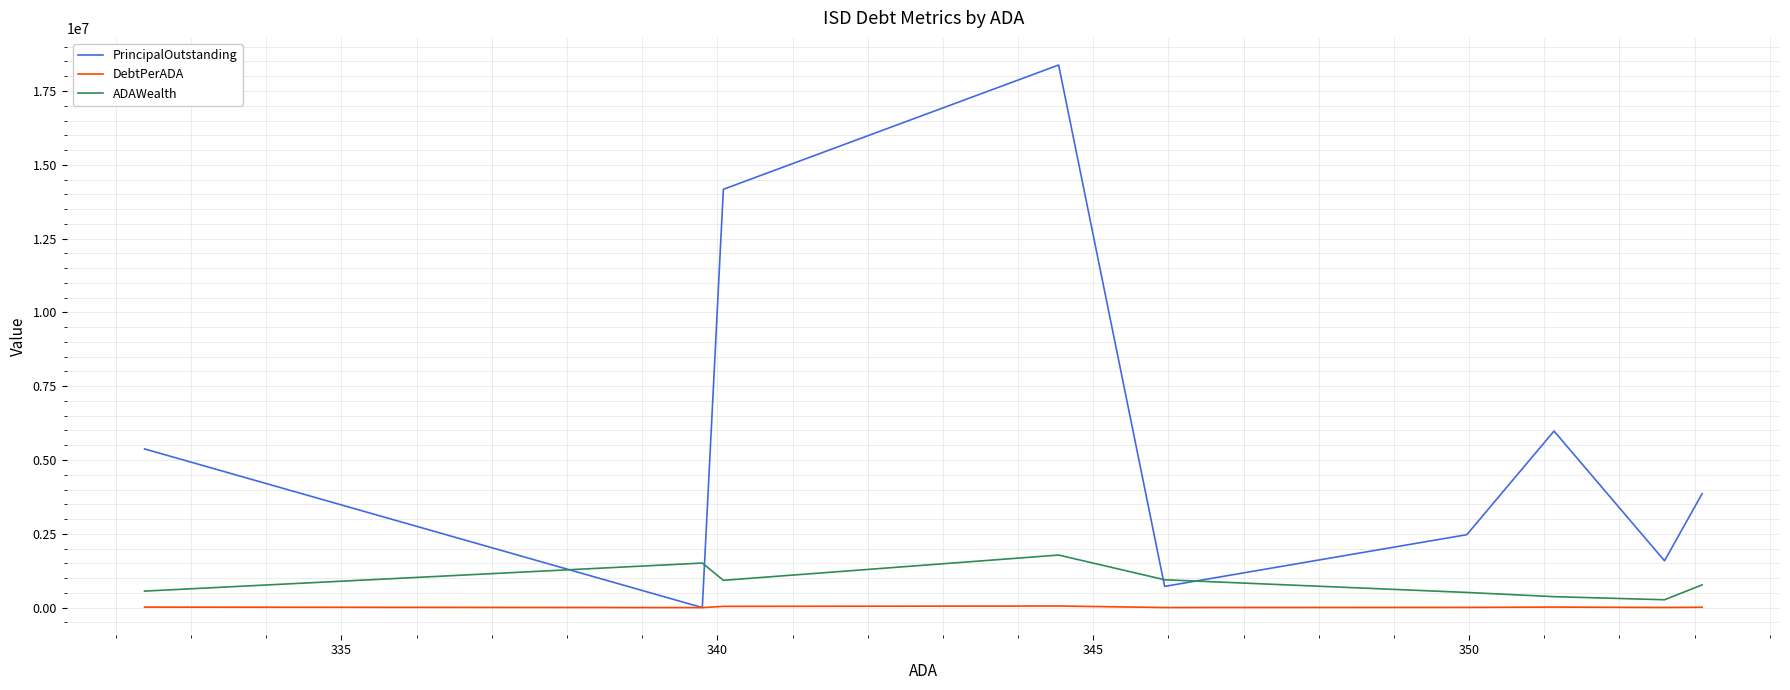

What is the average value of the ADAWealth series?

847994.6